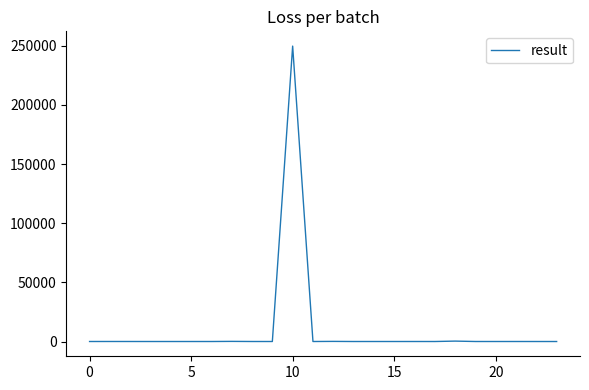

What is the difference between the maximum and minimum values?

249789.0